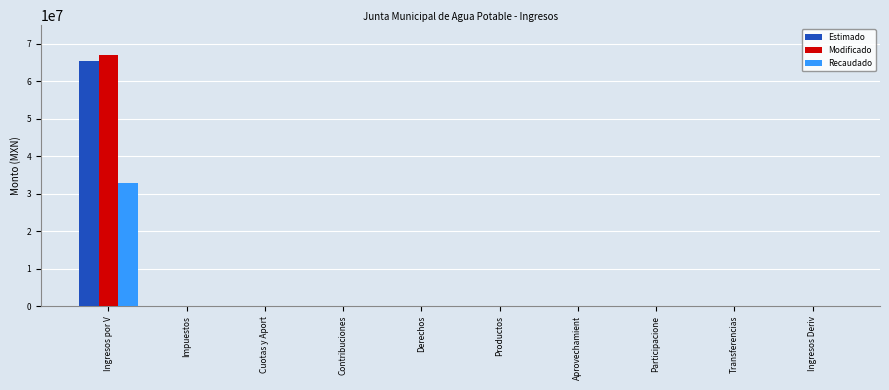

What is the sum of all Modificado values?

67005624.1